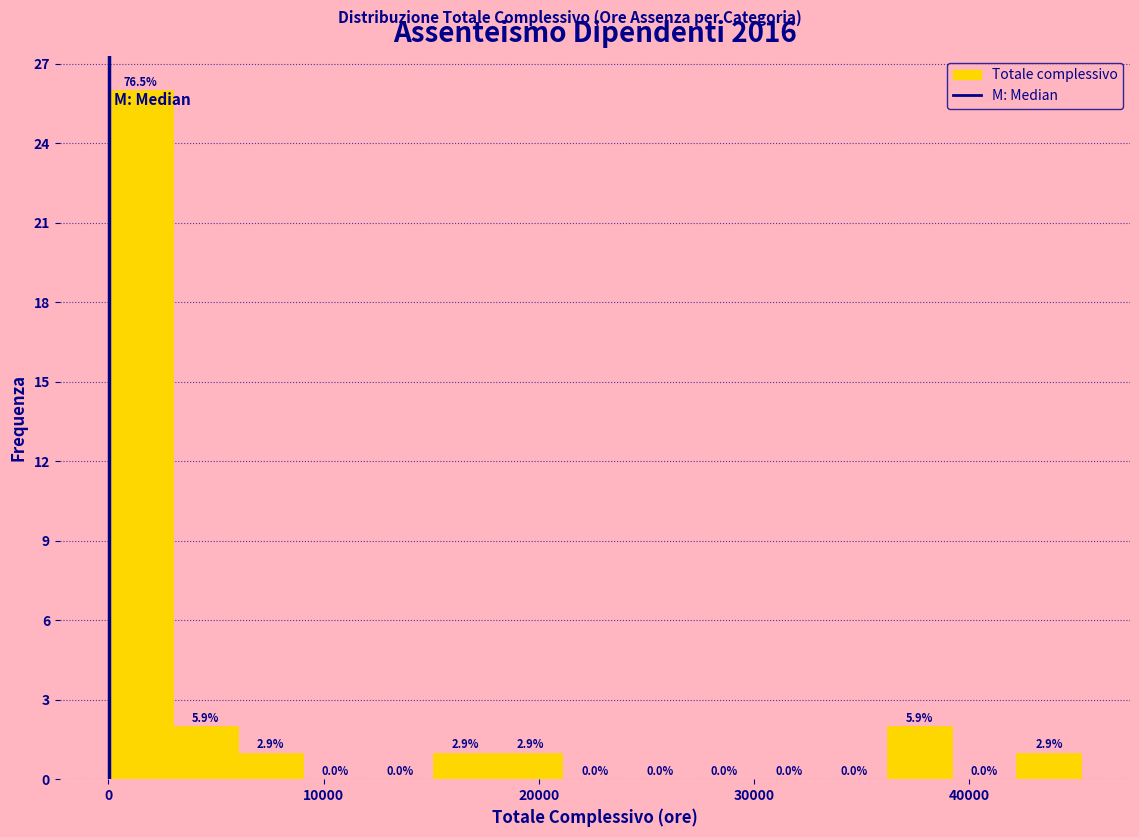

Around what value on the x-axis is the tallest bar? Give the approximate position of its centre, as read against the axis.

2000